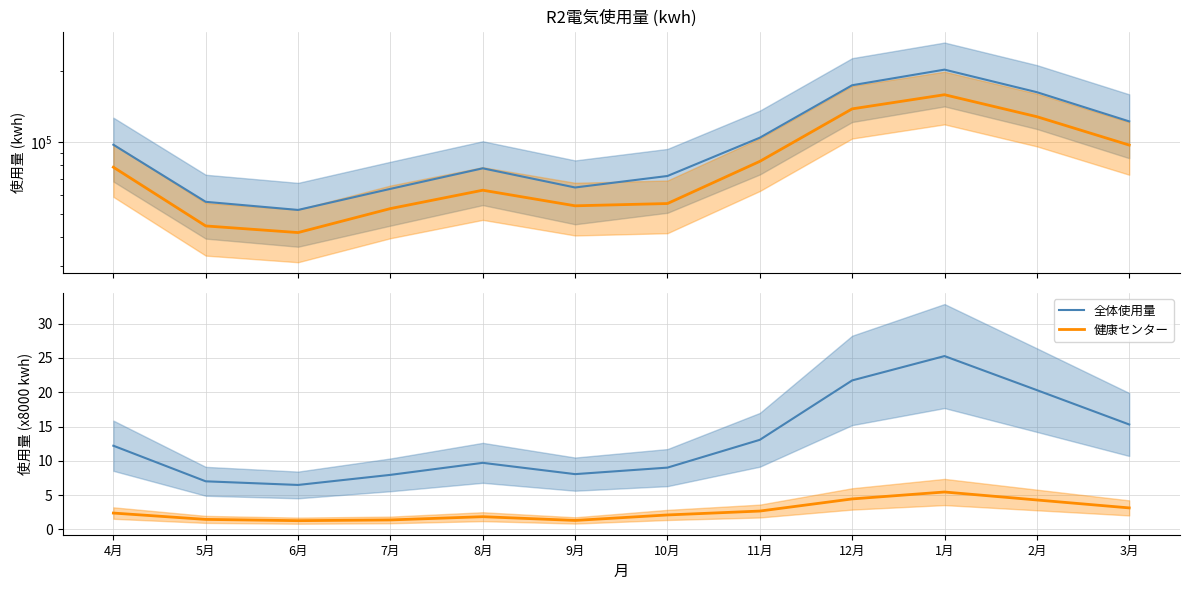

What is the difference between the second highest and second lowest values in the 健康センター series?

3.1